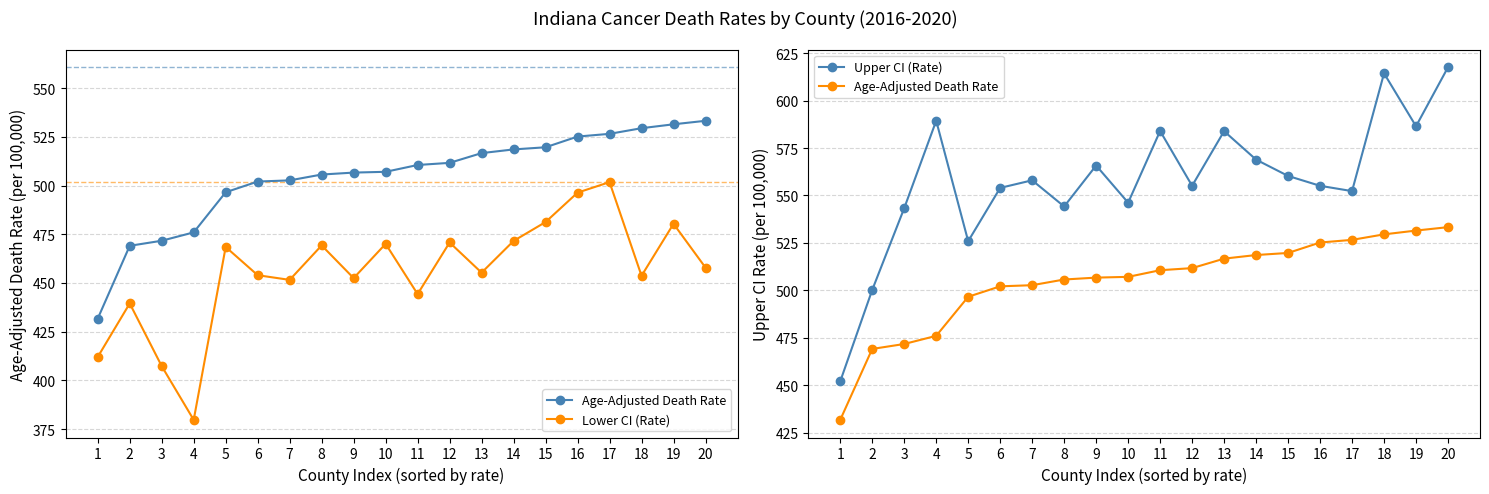

Is it true that Age-Adjusted Death Rate equals 293.1 at 8?

False